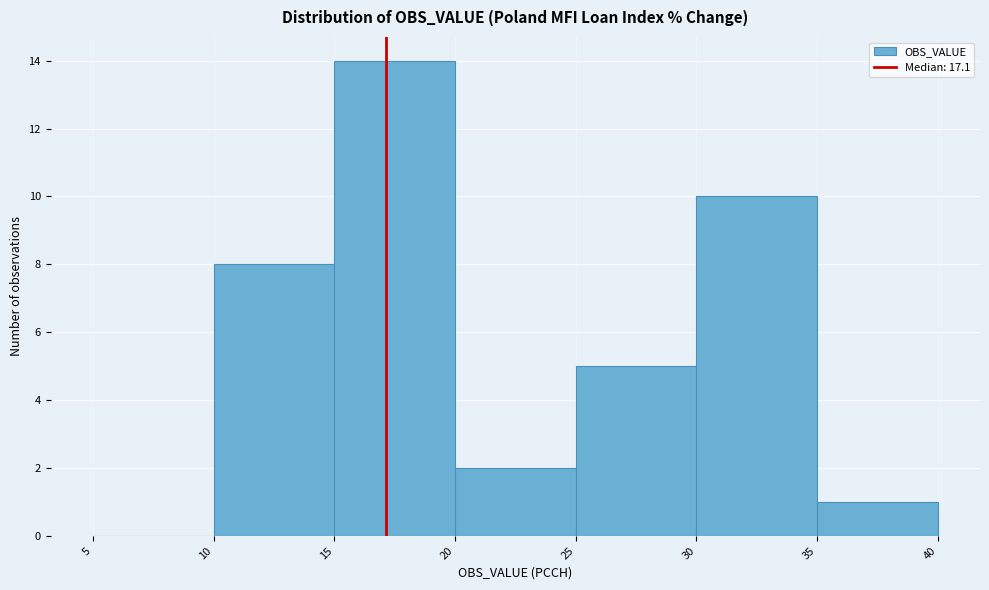

Over which range of the x-axis is the bar tallest?

15 to 20